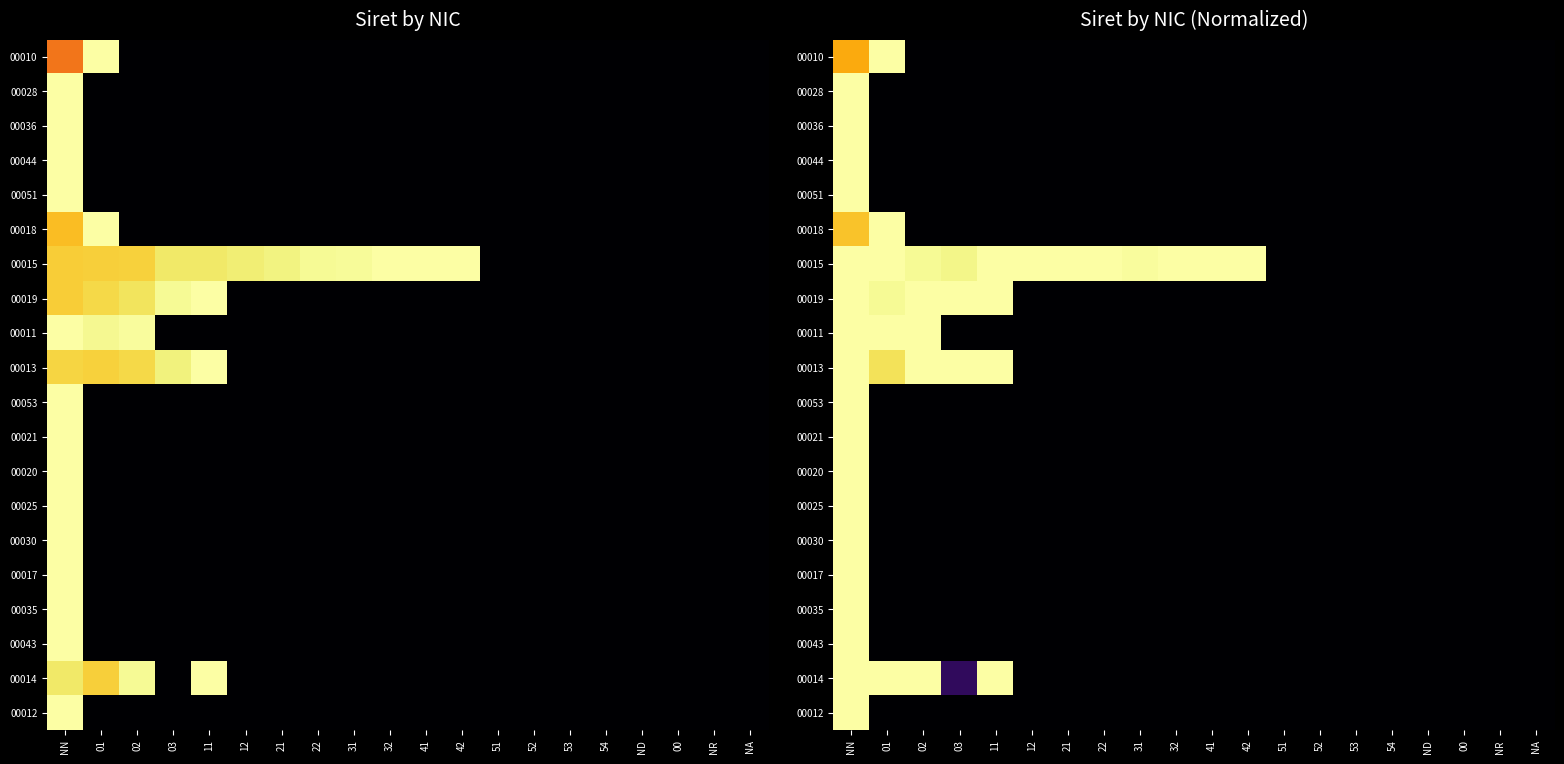

What is the greatest value displayed?

1.0